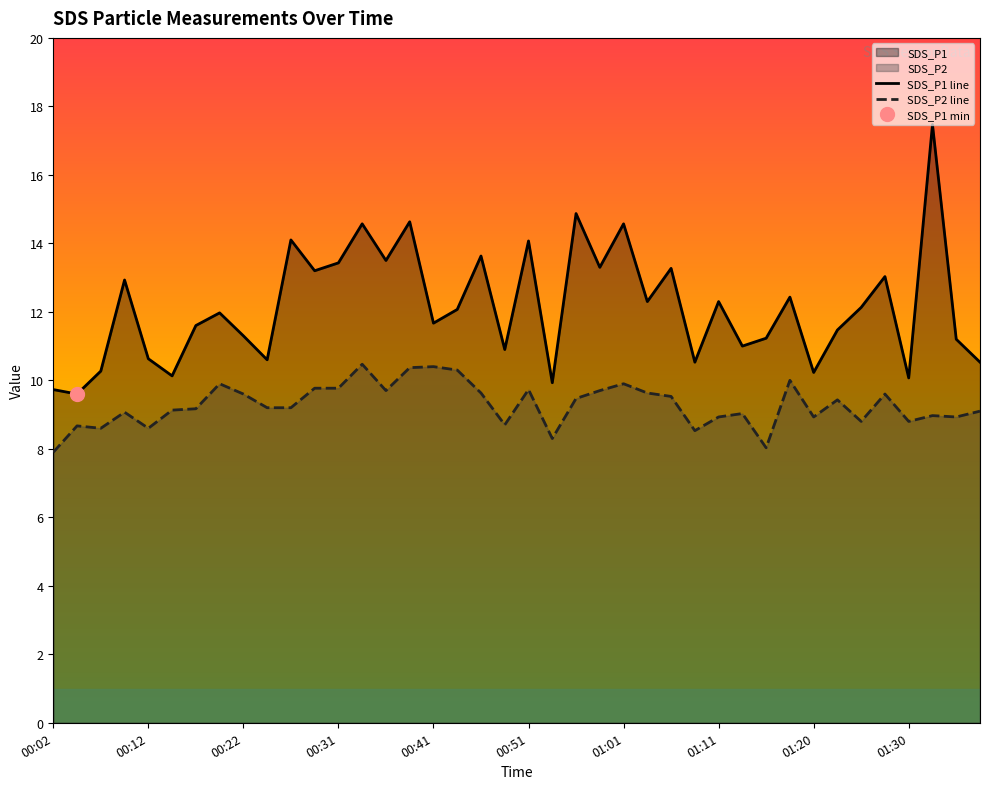

True or false: SDS_P1 line and SDS_P2 line intersect in this chart.

False